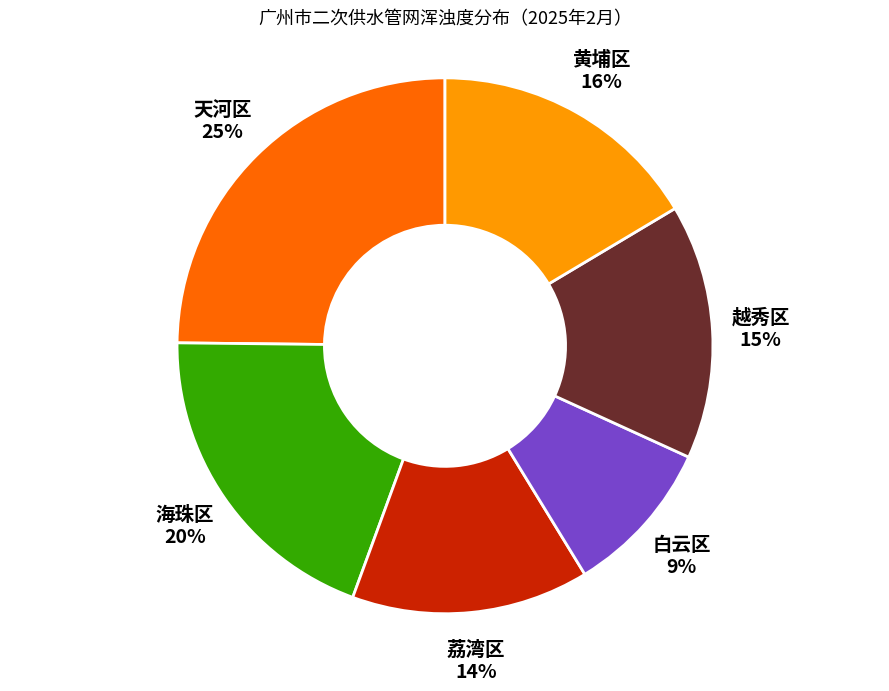

What percentage is the 天河区 slice, to the nearest percent?

25%